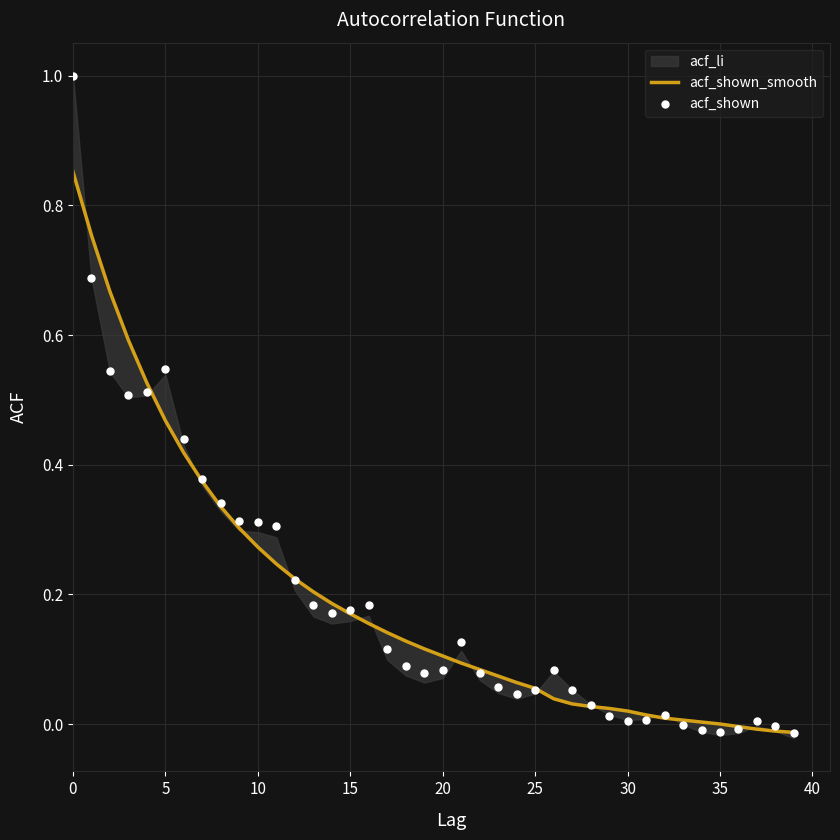

Which series reaches the maximum Y coordinate?

acf_shown